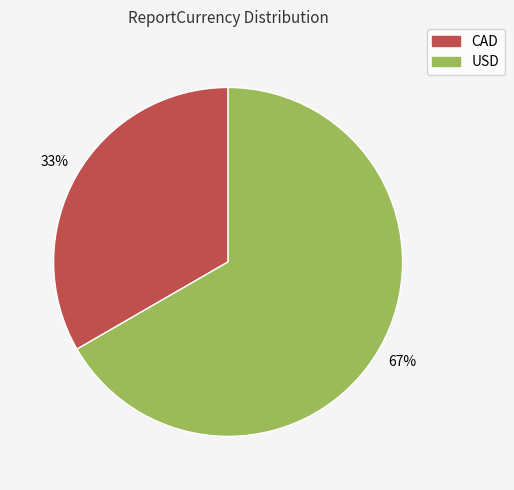

Is there any slice that represents more than half of the pie?

Yes